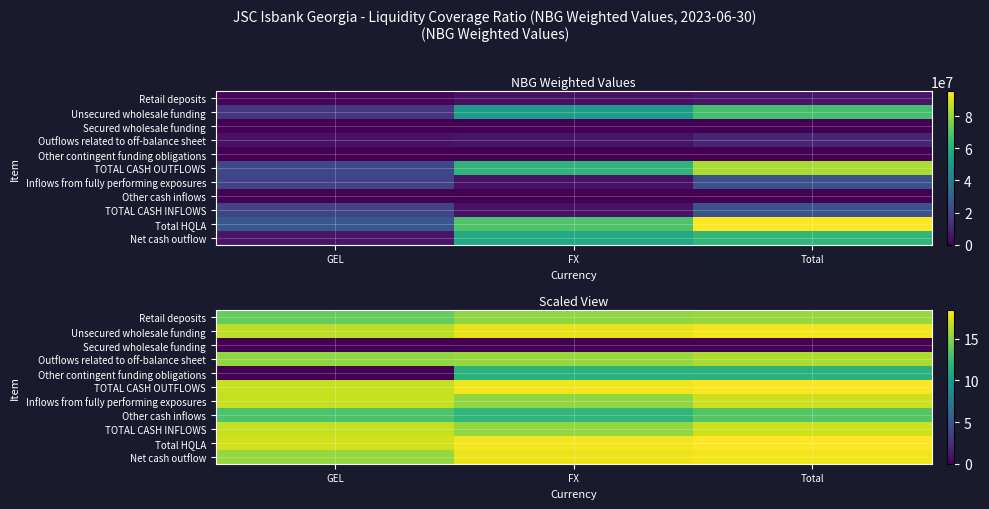

What is the total value across all series at Total?

163.5